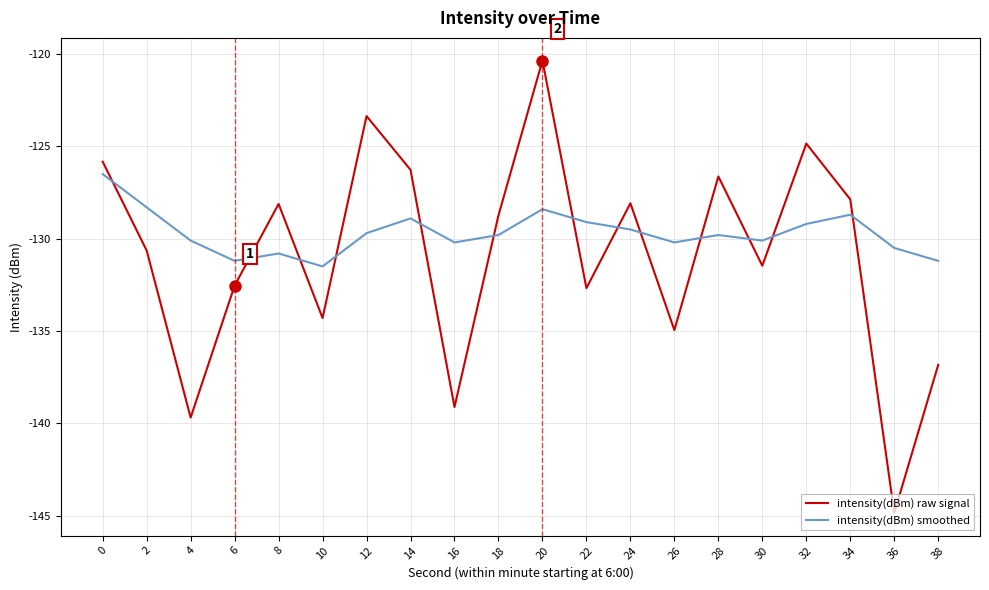

Rank the series at 16 from lowest to highest value.

intensity(dBm) raw signal, intensity(dBm) smoothed